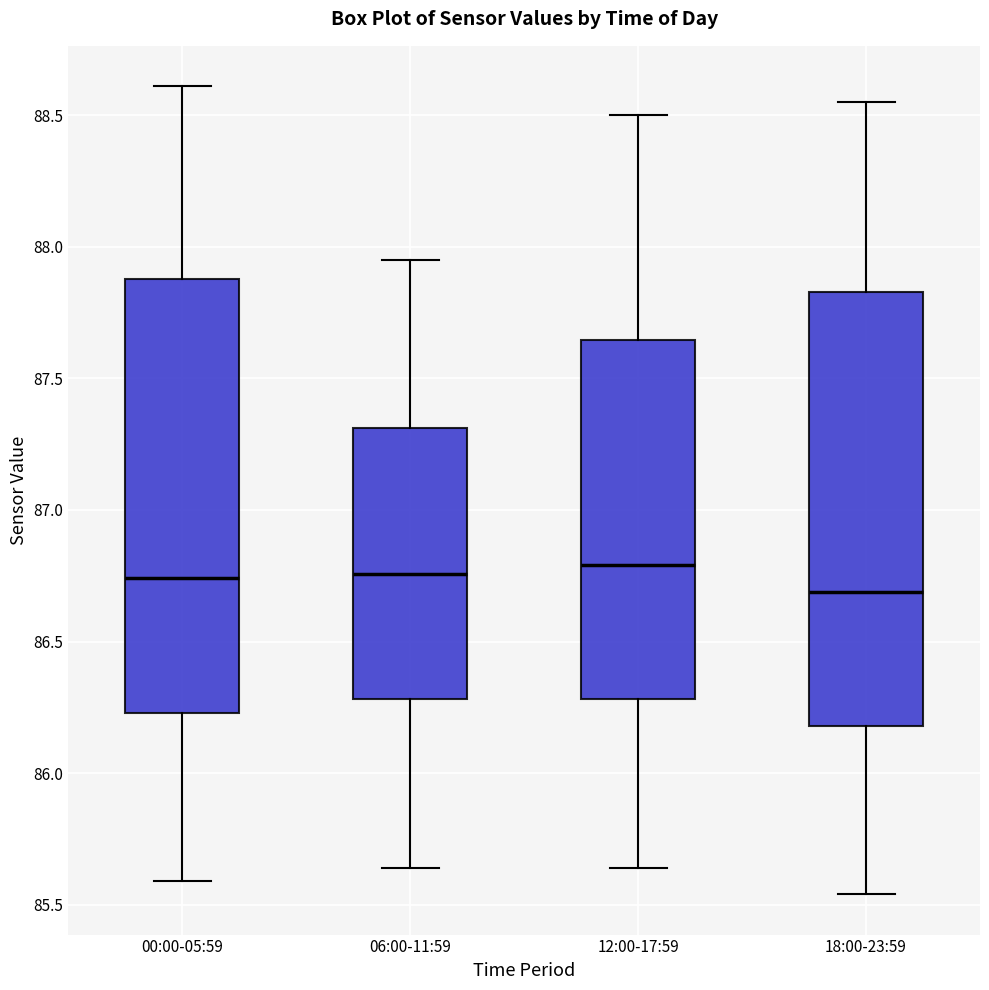

Reading left to right, transcribe this box plot: for each box, give where its median line is, the range the box spans, and where its two whiskers end, as read against the y-axis. The values are not printed on the chart, so give them approximately, as read against the axis.

00:00-05:59: median 86.75, box 86.25 to 87.90, whiskers 85.60 to 88.60
06:00-11:59: median 86.75, box 86.30 to 87.30, whiskers 85.65 to 87.95
12:00-17:59: median 86.80, box 86.30 to 87.65, whiskers 85.65 to 88.50
18:00-23:59: median 86.70, box 86.20 to 87.85, whiskers 85.55 to 88.55